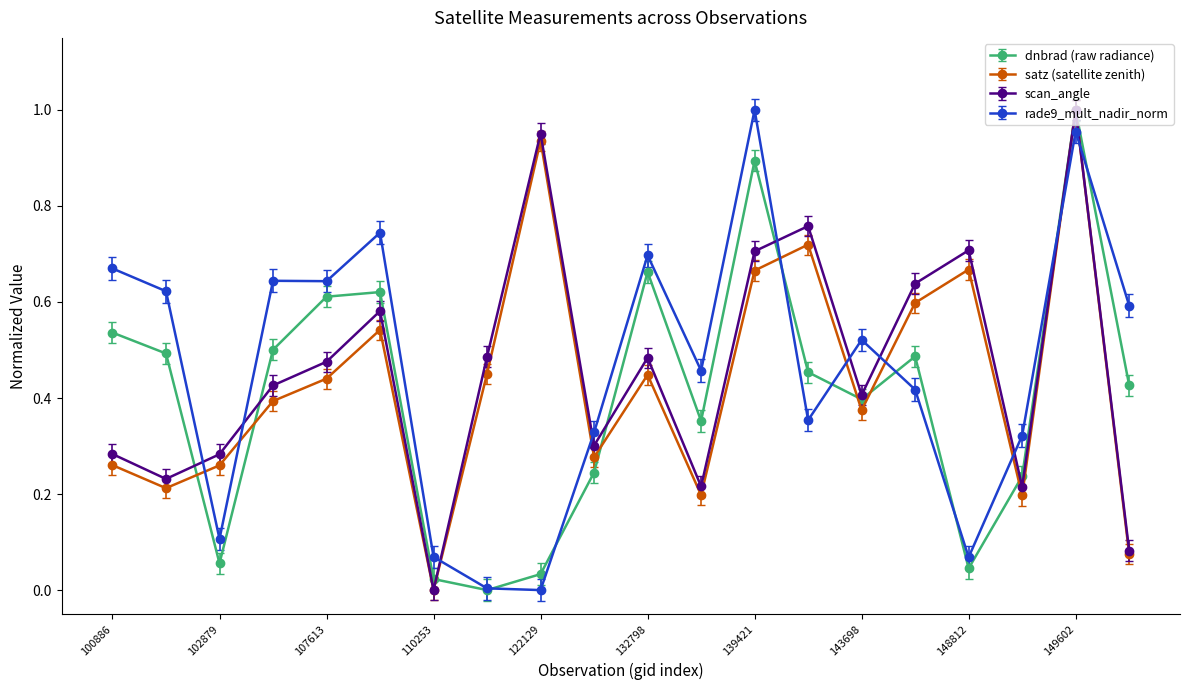

In scan_angle, how many points are higher than both neighbors (excluding endpoints)?

6